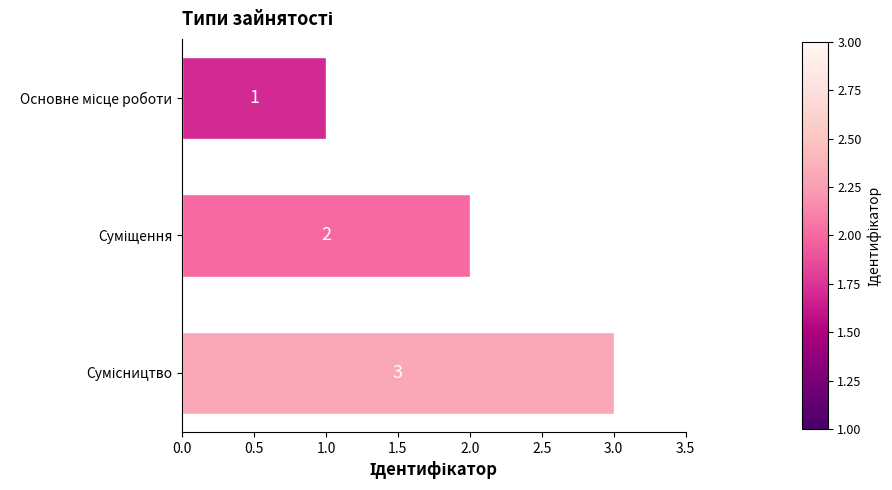

Does the chart contain any negative values?

No